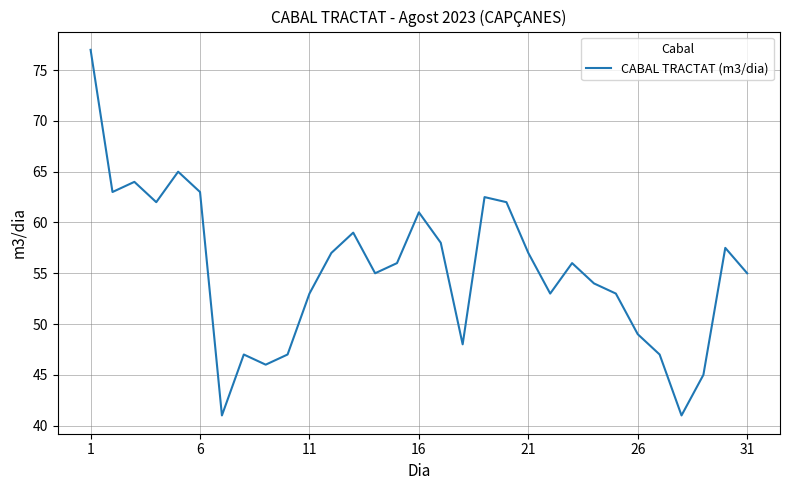

Reading left to right, extract all data points from this chart.

77.0	63.0	64.0	62.0	65.0	63.0	41.0	47.0	46.0	47.0	53.0	57.0	59.0	55.0	56.0	61.0	58.0	48.0	62.5	62.0	57.0	53.0	56.0	54.0	53.0	49.0	47.0	41.0	45.0	57.5	55.0